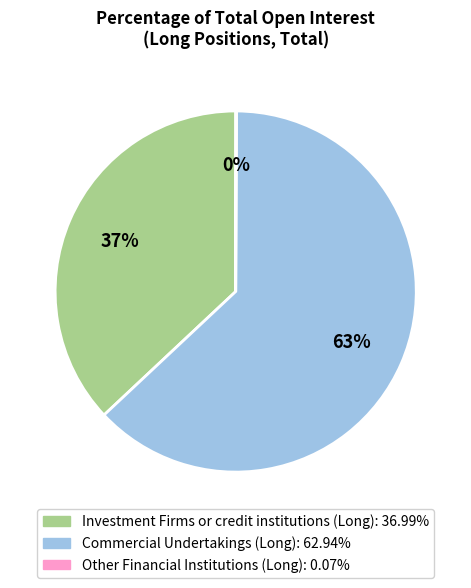

Which category has the biggest portion of the pie?

Commercial Undertakings (Long)